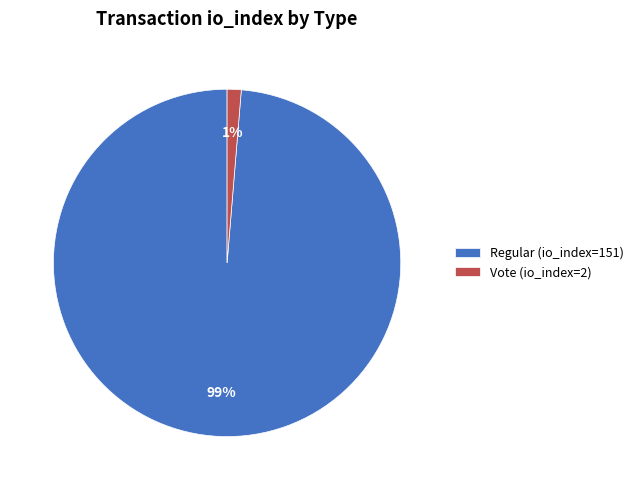

To the nearest percent, what portion does Vote (io_index=2) represent?

1%